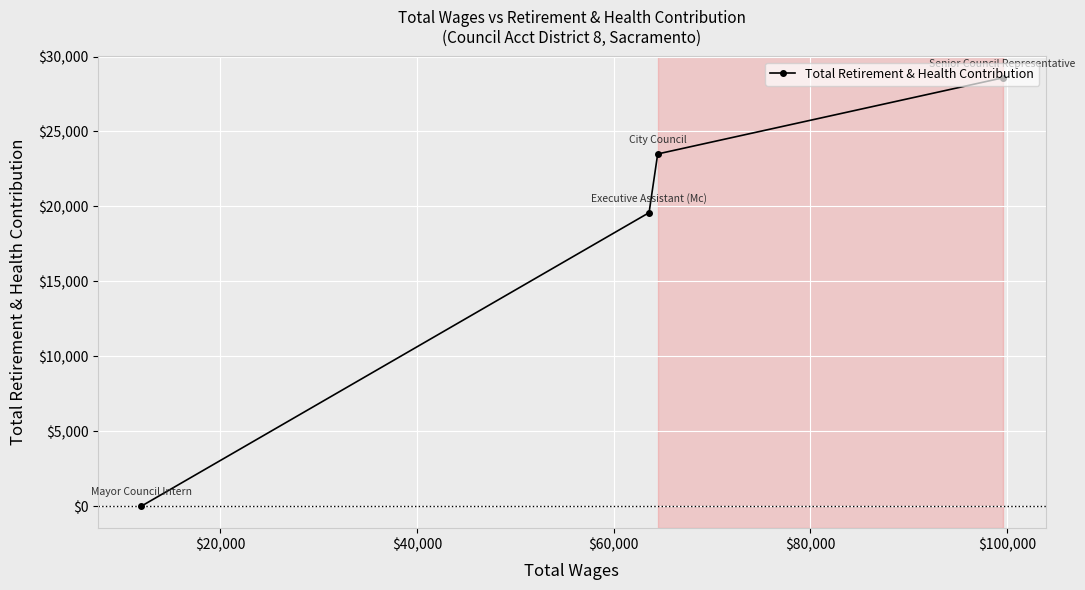

What is the difference between the maximum and minimum values?

28575